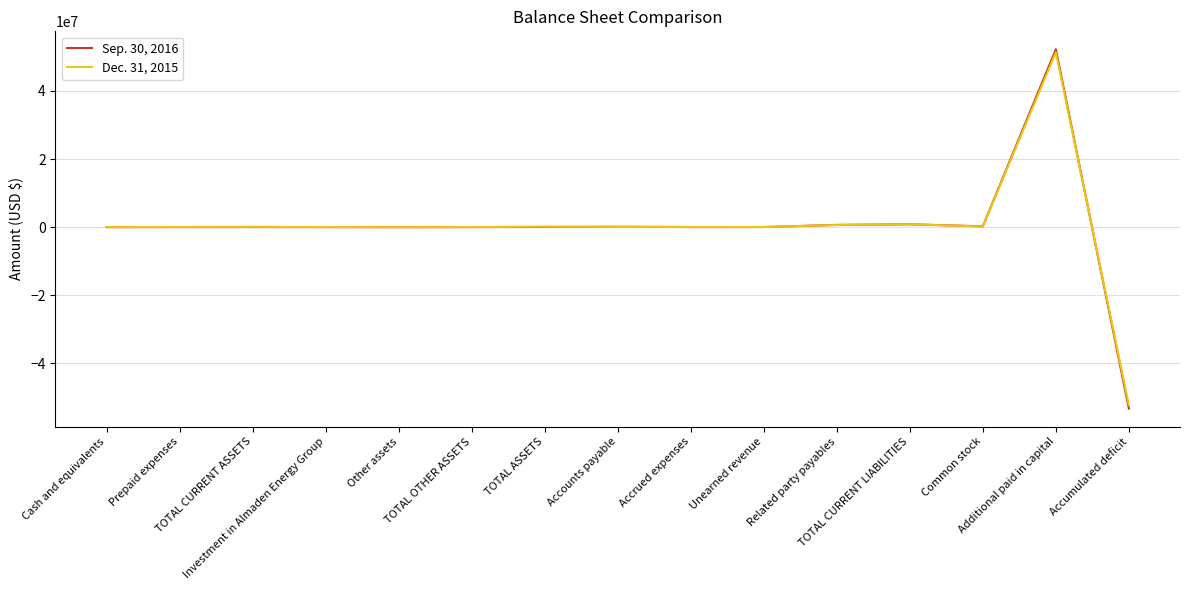

At which label does Dec. 31, 2015 first exceed 73000?

TOTAL CURRENT ASSETS